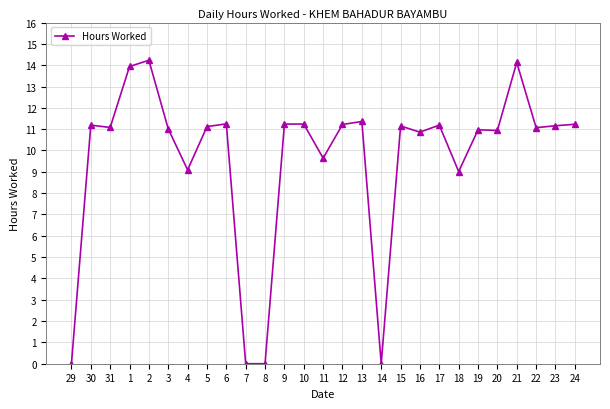

What is the label of the 2nd point from the left?

30